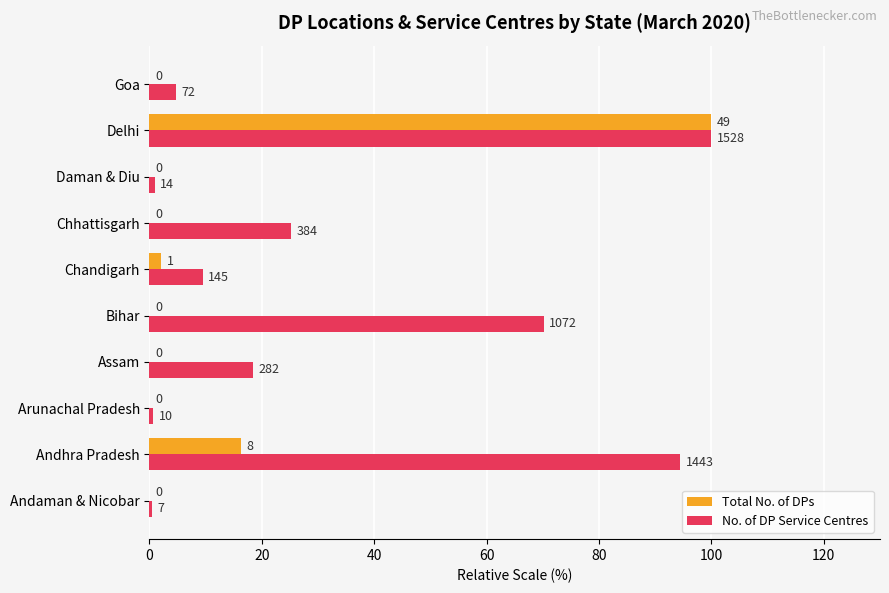

Reading left to right, transcribe all the data shown in this chart.

Total No. of DPs: 0.0	16.3	0.0	0.0	0.0	2.0	0.0	0.0	100.0	0.0
No. of DP Service Centres: 0.5	94.4	0.7	18.5	70.2	9.5	25.1	0.9	100.0	4.7